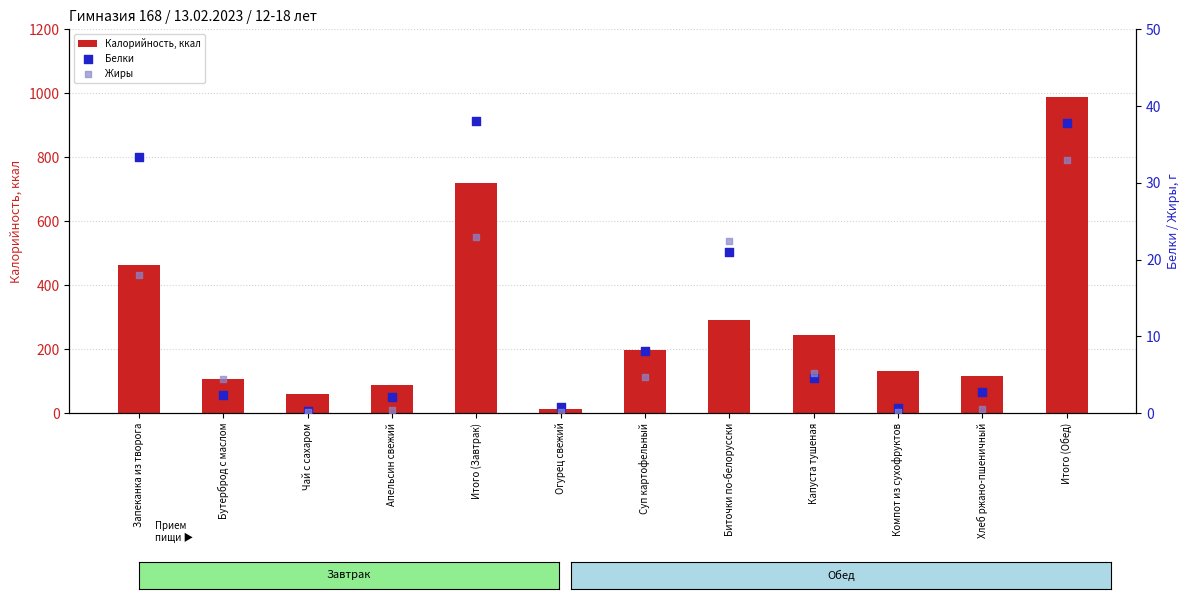

What is the total value across all series at Компот из сухофруктов?

130.7